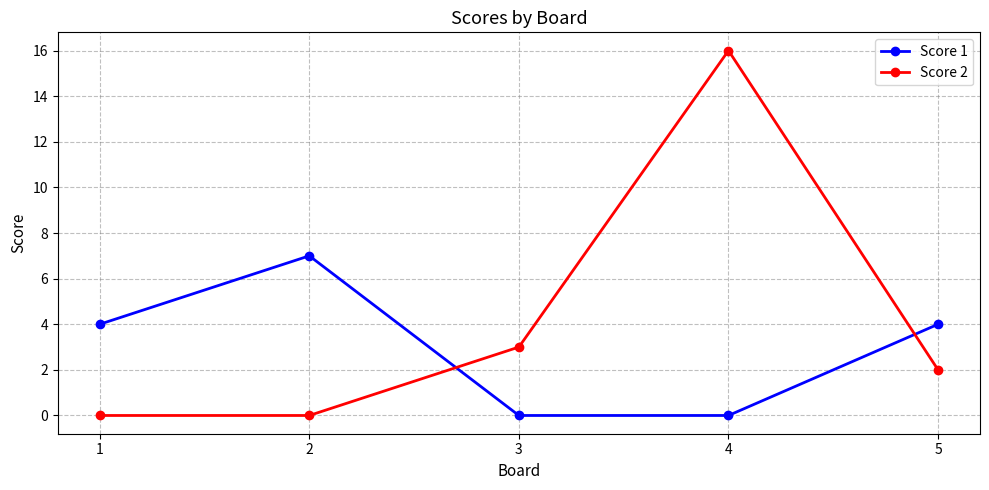

What is the difference between the Score 2 values at 3 and 4?

13